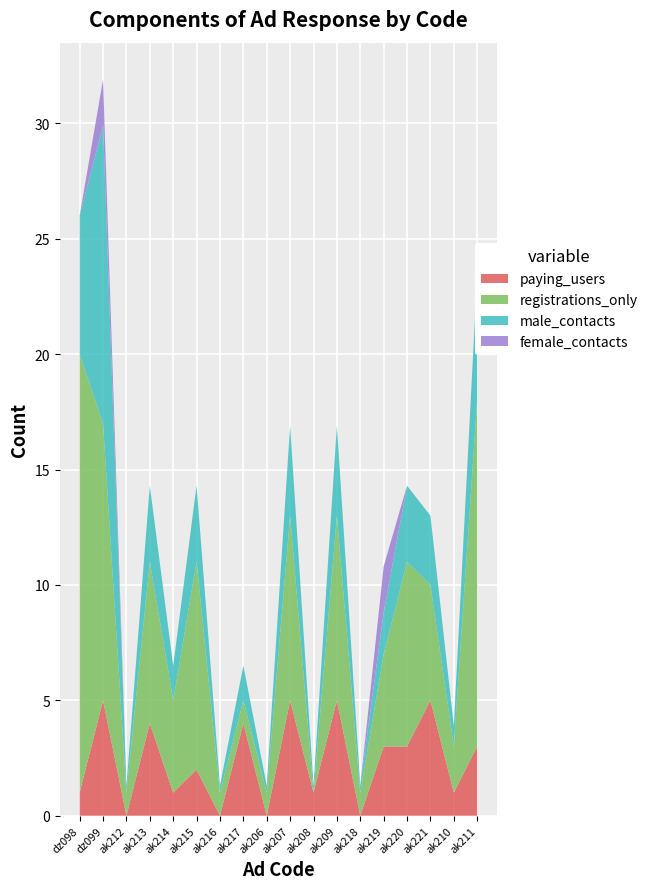

What is the maximum value for paying_users?

5.0